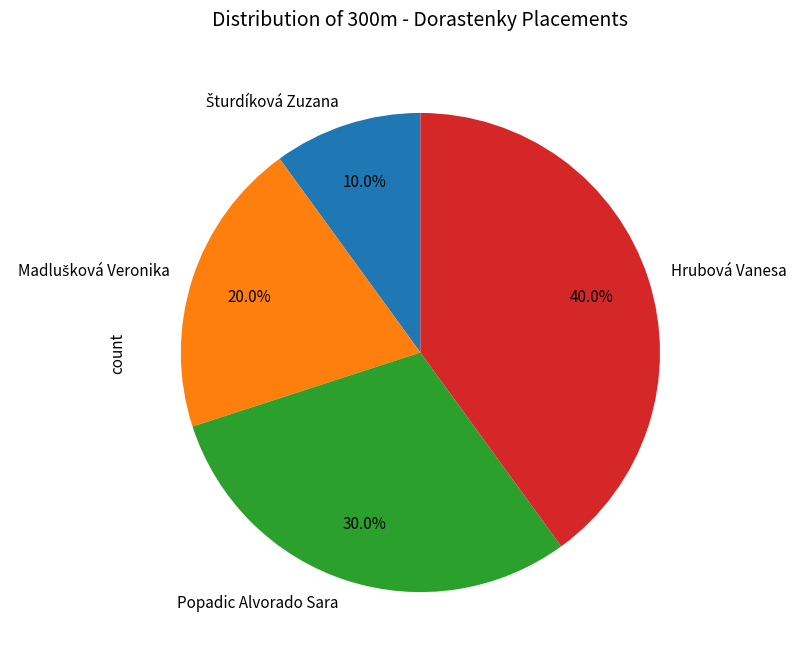

Is Hrubová Vanesa the majority of the pie?

No